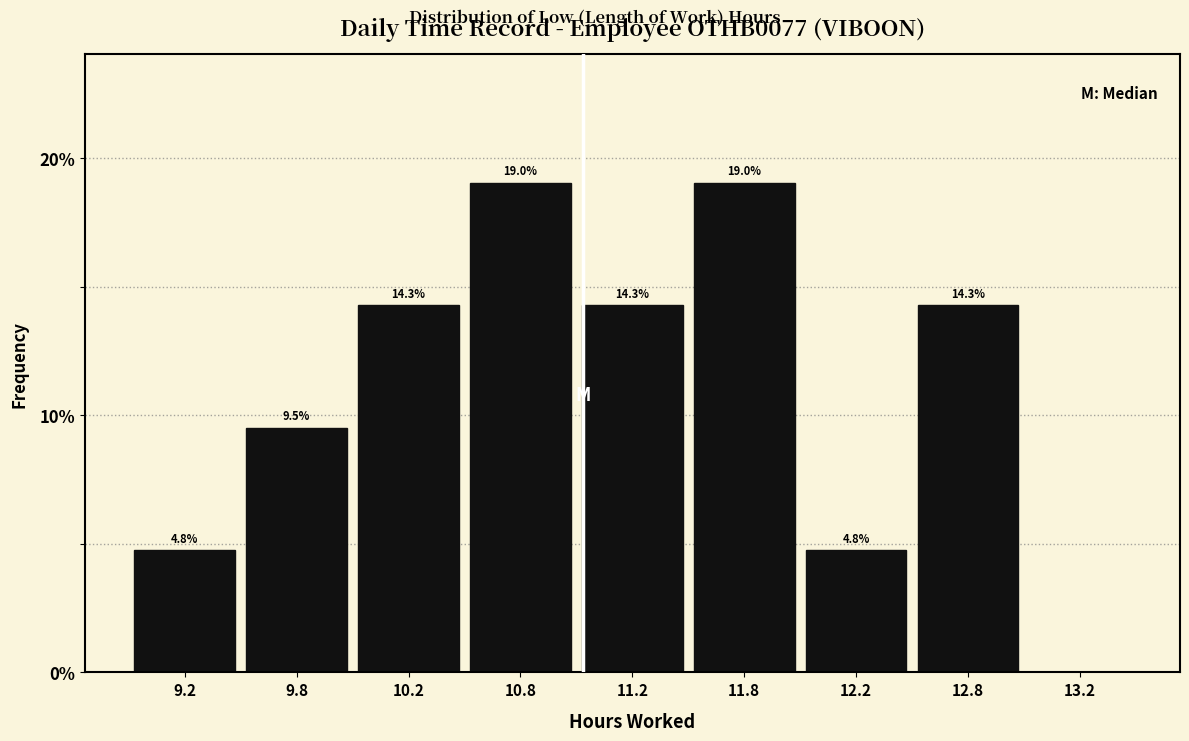

Reading left to right, transcribe all the data shown in this chart.

9.2=4.8	9.8=9.5	10.2=14.3	10.8=19.0	11.2=14.3	11.8=19.0	12.2=4.8	12.8=14.3	13.2=0.0